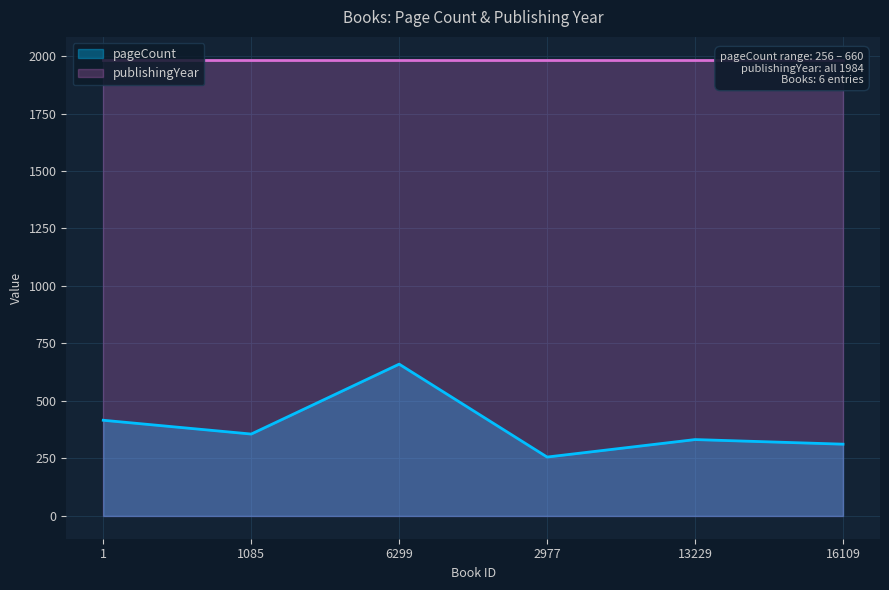

Rank the categories by value from lowest to highest.

2977, 16109, 13229, 1085, 1, 6299